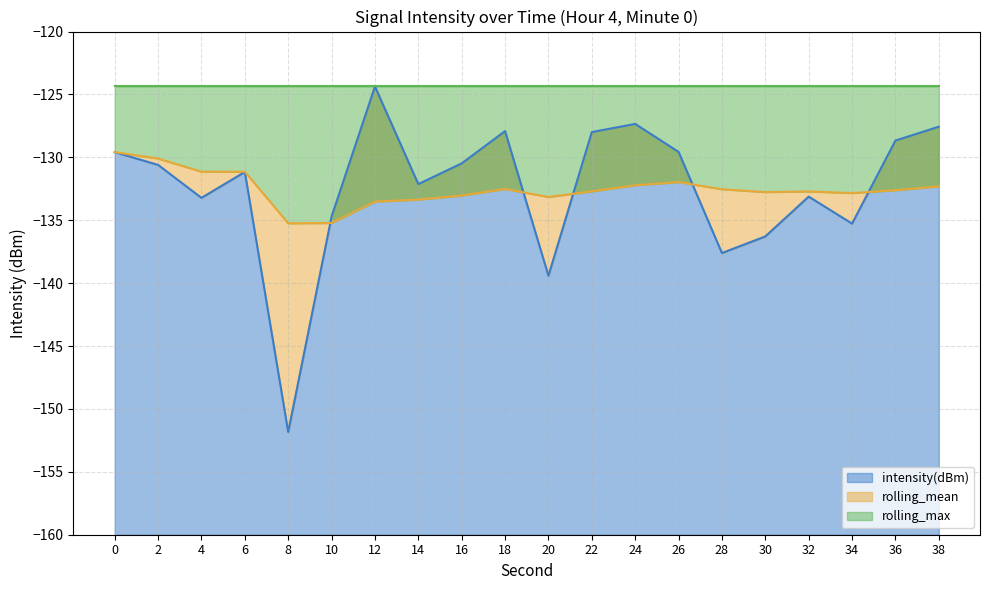

At which label does intensity(dBm) reach its peak?

12